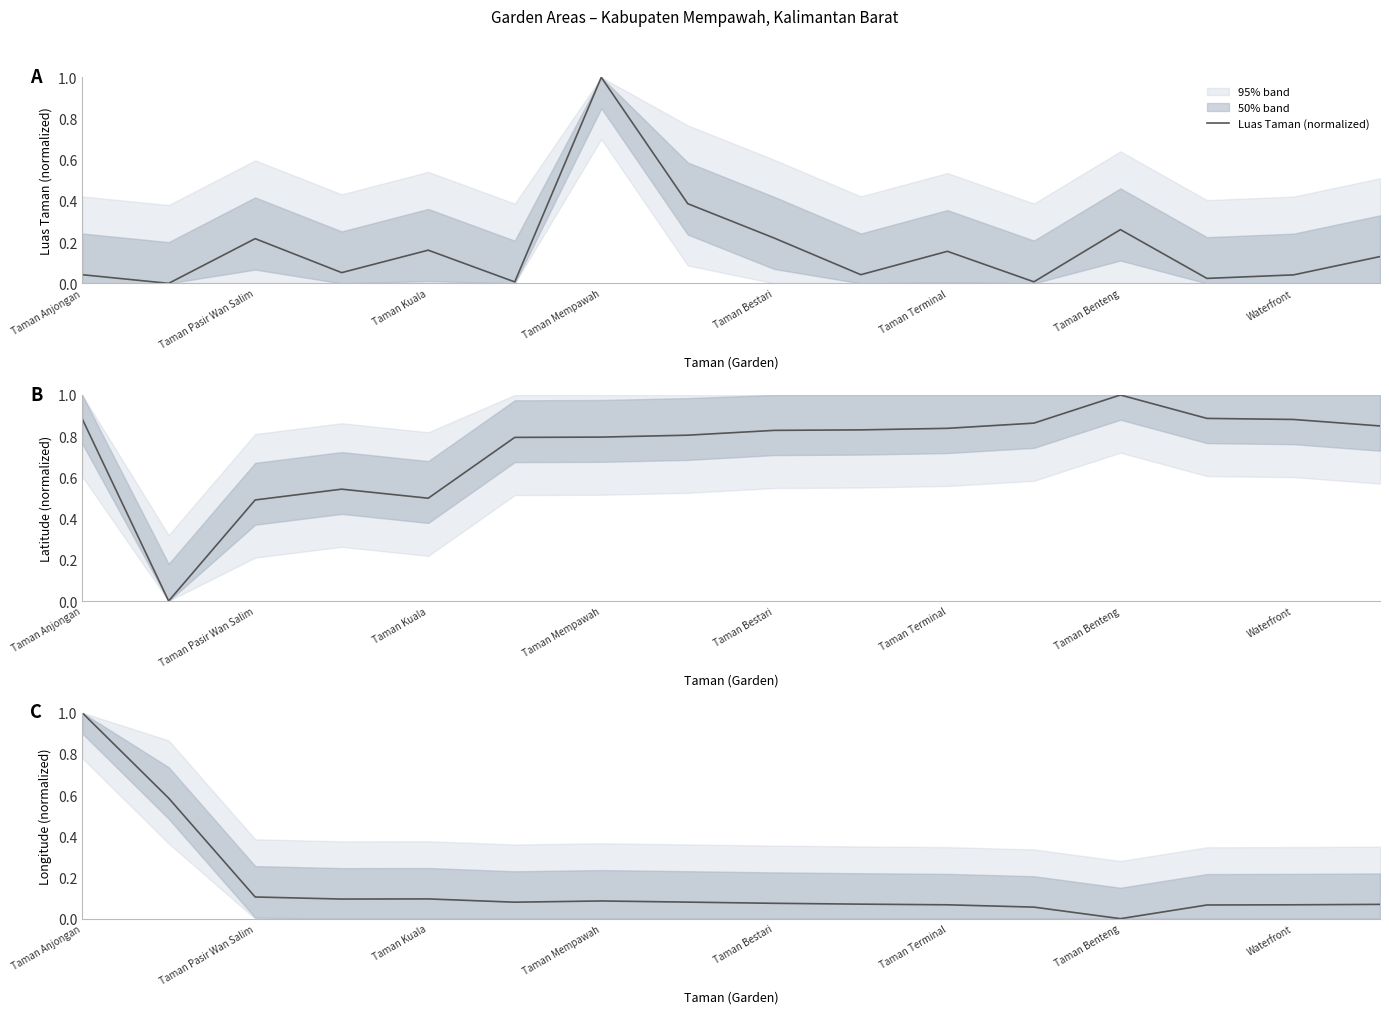

How many lines are shown in the chart?

3